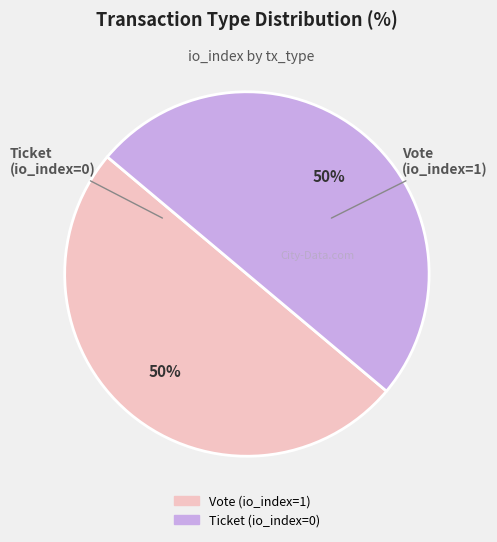

To the nearest percent, what is the difference between the Ticket and Vote slice percentages?

0%